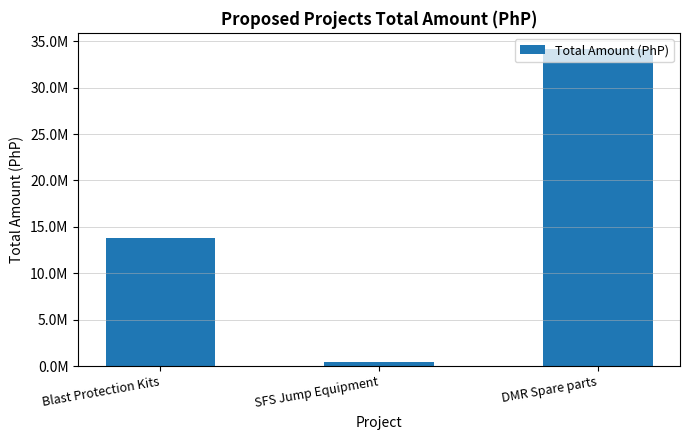

Does the chart contain any negative values?

No